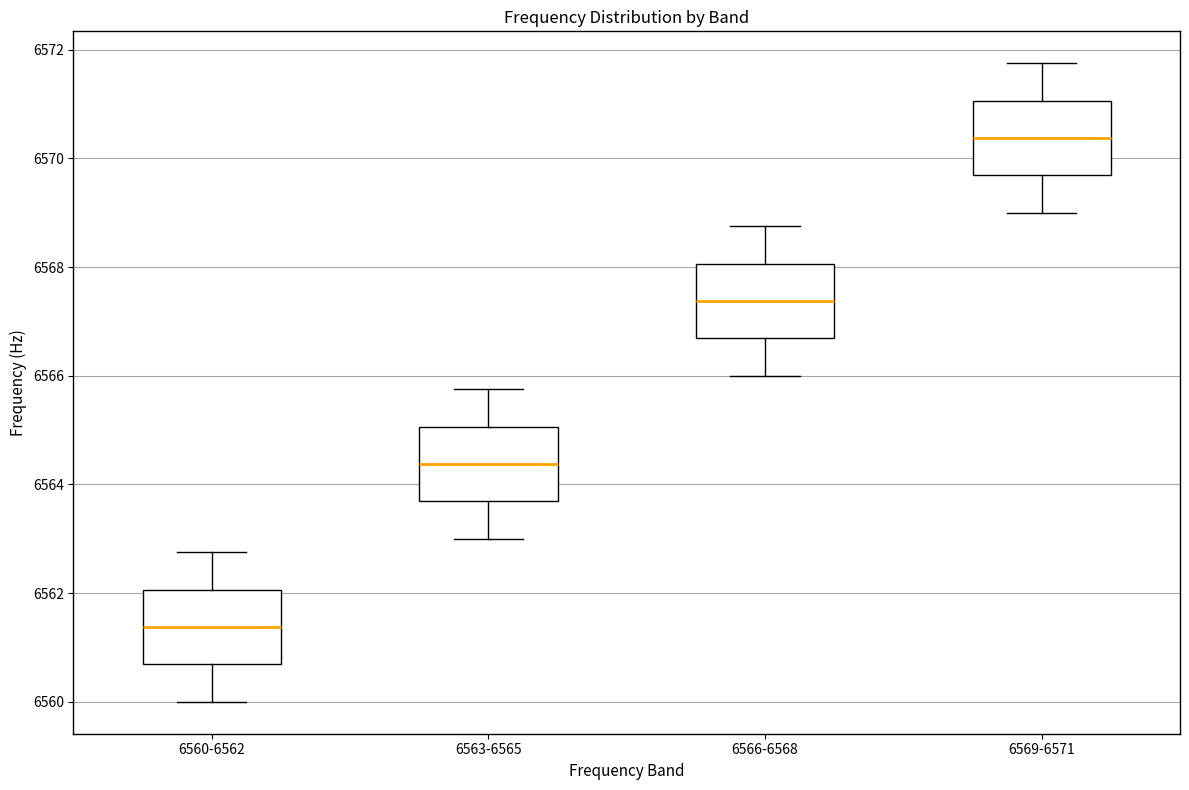

Reading left to right, read every box against the y-axis: the position of its median line, the range the box covers, and the ends of its whiskers. The values are not printed on the chart, so give them approximately, as read against the axis.

6560-6562: median 6561.4, box 6560.6 to 6562.0, whiskers 6560.0 to 6562.8
6563-6565: median 6564.4, box 6563.6 to 6565.0, whiskers 6563.0 to 6565.8
6566-6568: median 6567.4, box 6566.6 to 6568.0, whiskers 6566.0 to 6568.8
6569-6571: median 6570.4, box 6569.6 to 6571.0, whiskers 6569.0 to 6571.8